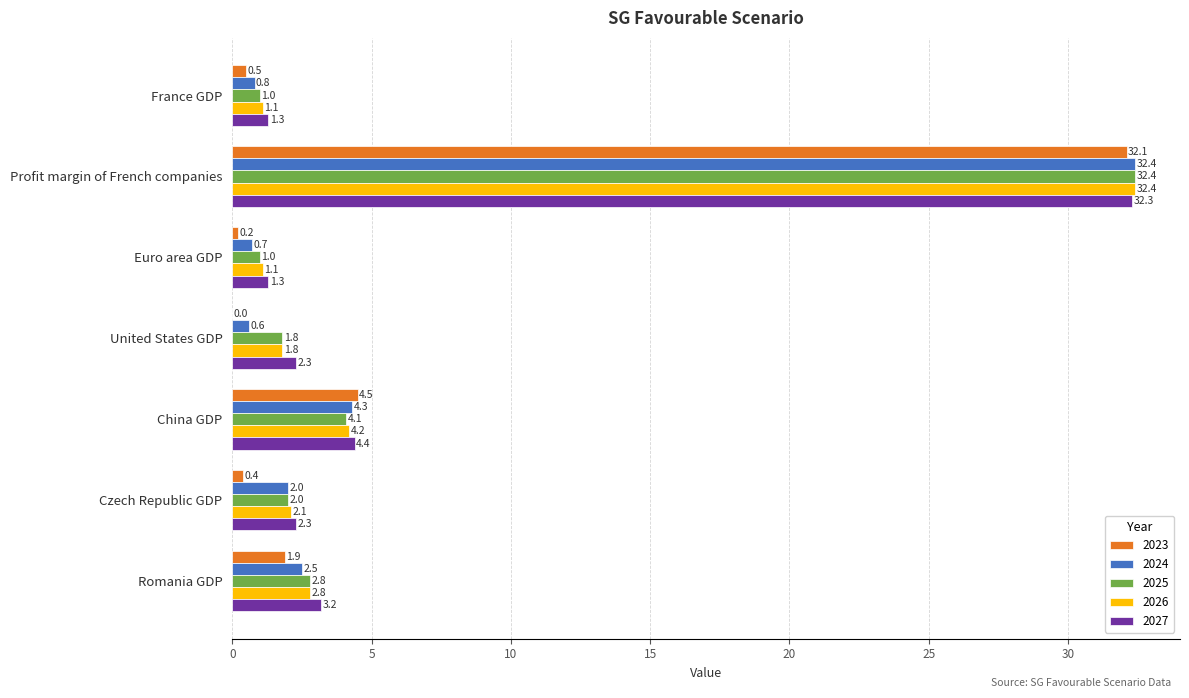

What is the average value of the 2027 series?

6.7